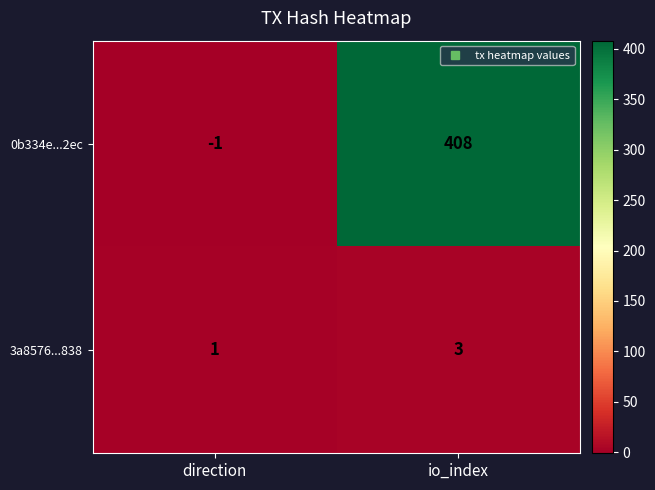

Read the 0b334e...2ec value at io_index, to the nearest 50.

400